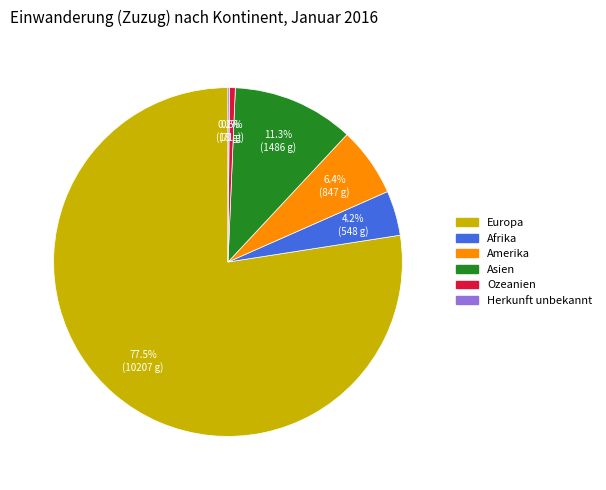

Which slice is the largest?

Europa